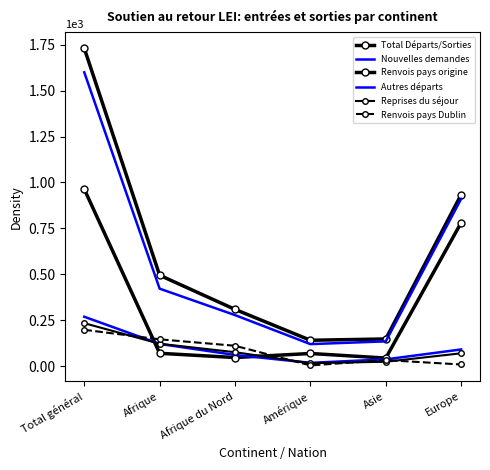

Rank the series by their maximum value, from lowest to highest.

Renvois pays Dublin, Reprises du séjour, Autres départs, Renvois pays origine, Nouvelles demandes, Total Départs/Sorties